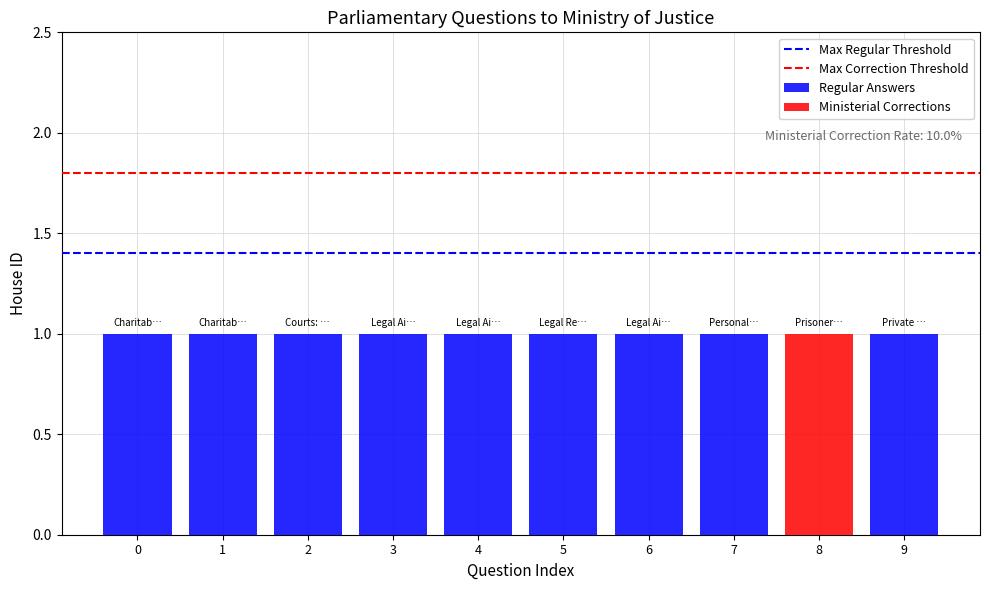

What is the smallest value displayed?

1